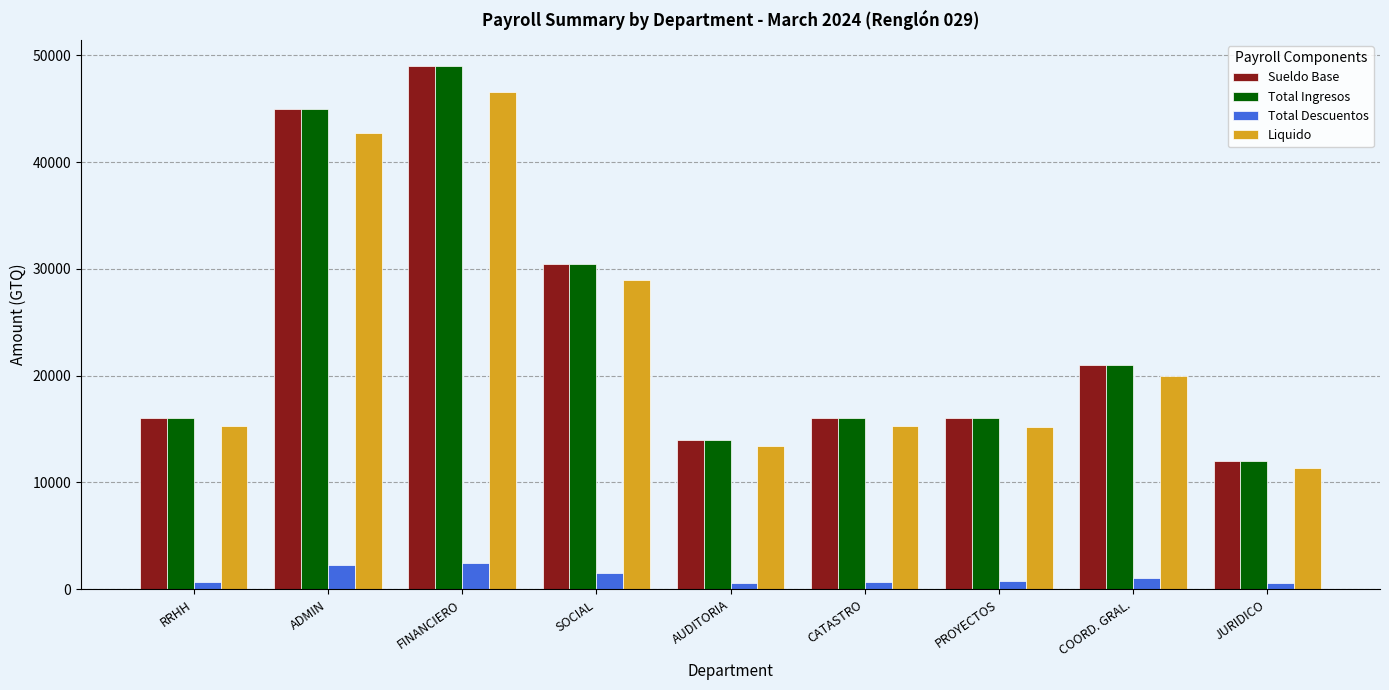

How many groups of bars are there?

9